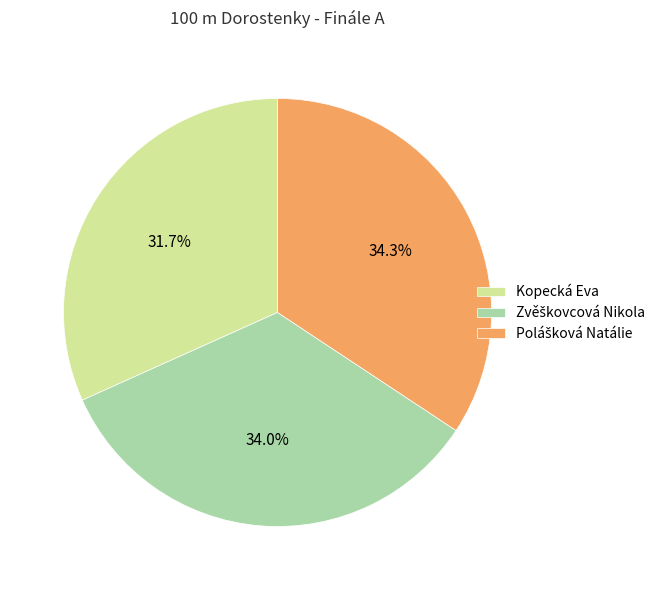

What is the smallest slice in the pie chart?

Kopecká Eva